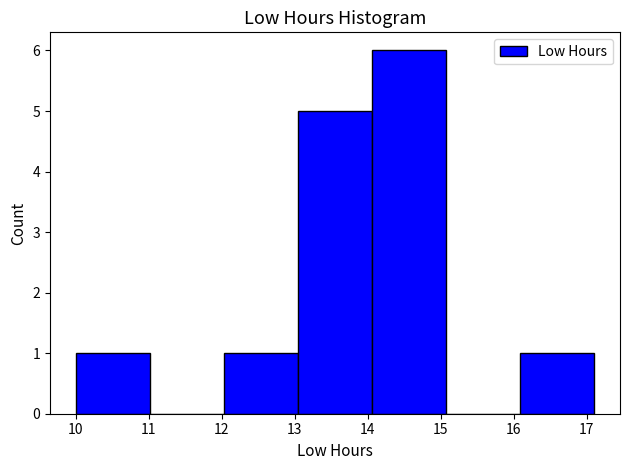

Which range on the x-axis has the tallest bar?

14.1 to 15.1